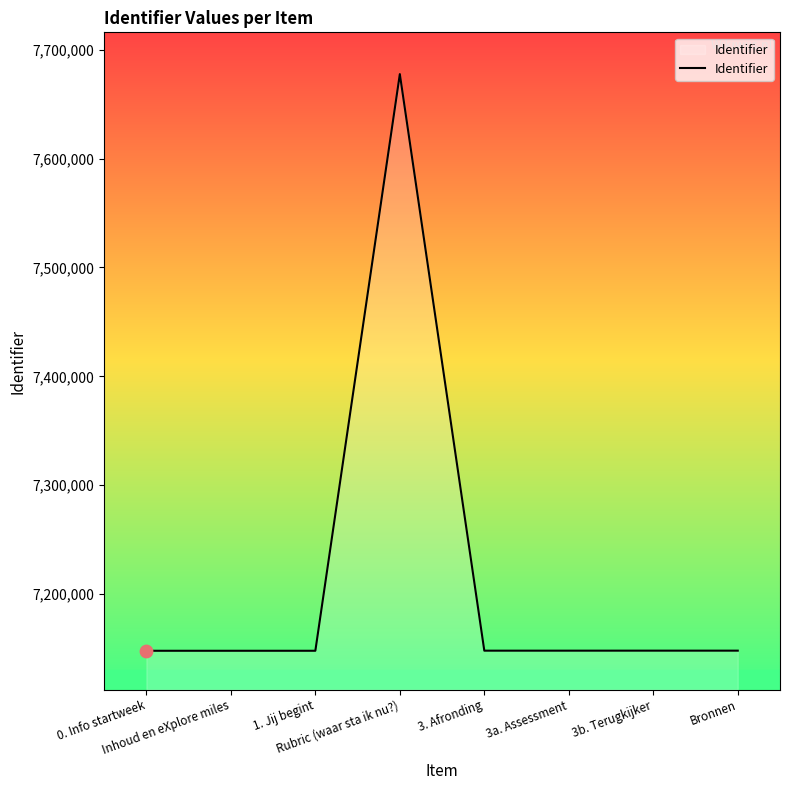

What is the greatest value displayed?

7677669